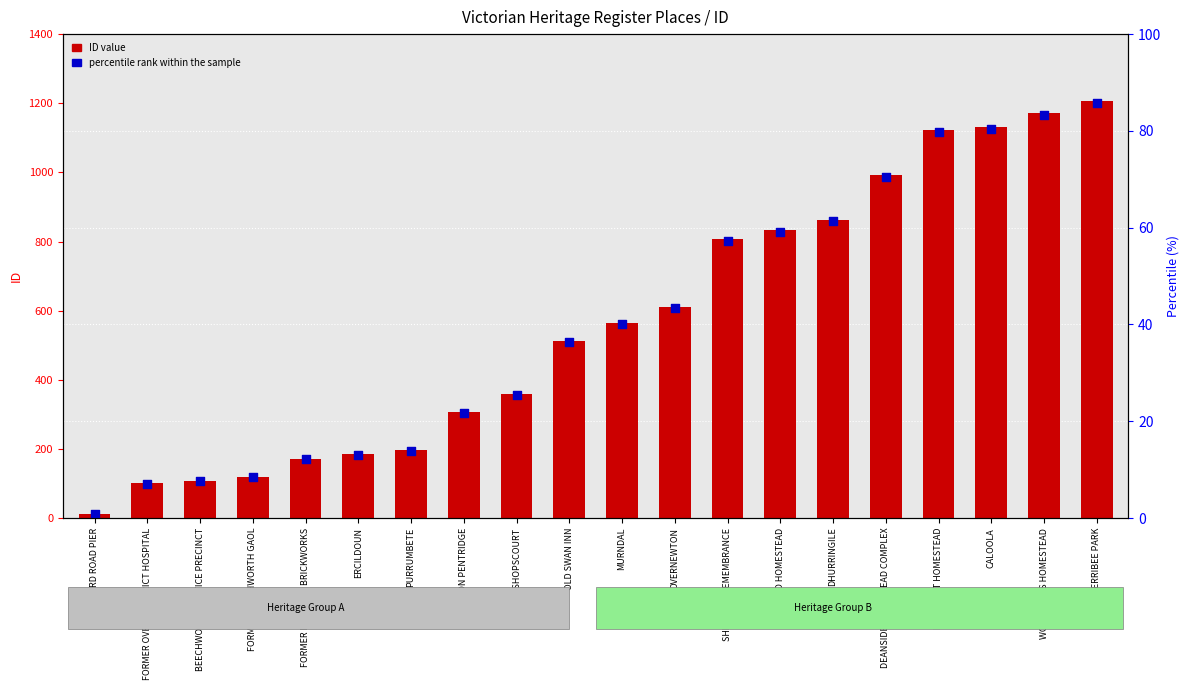

Which series reaches the minimum Y coordinate?

percentile rank within the sample